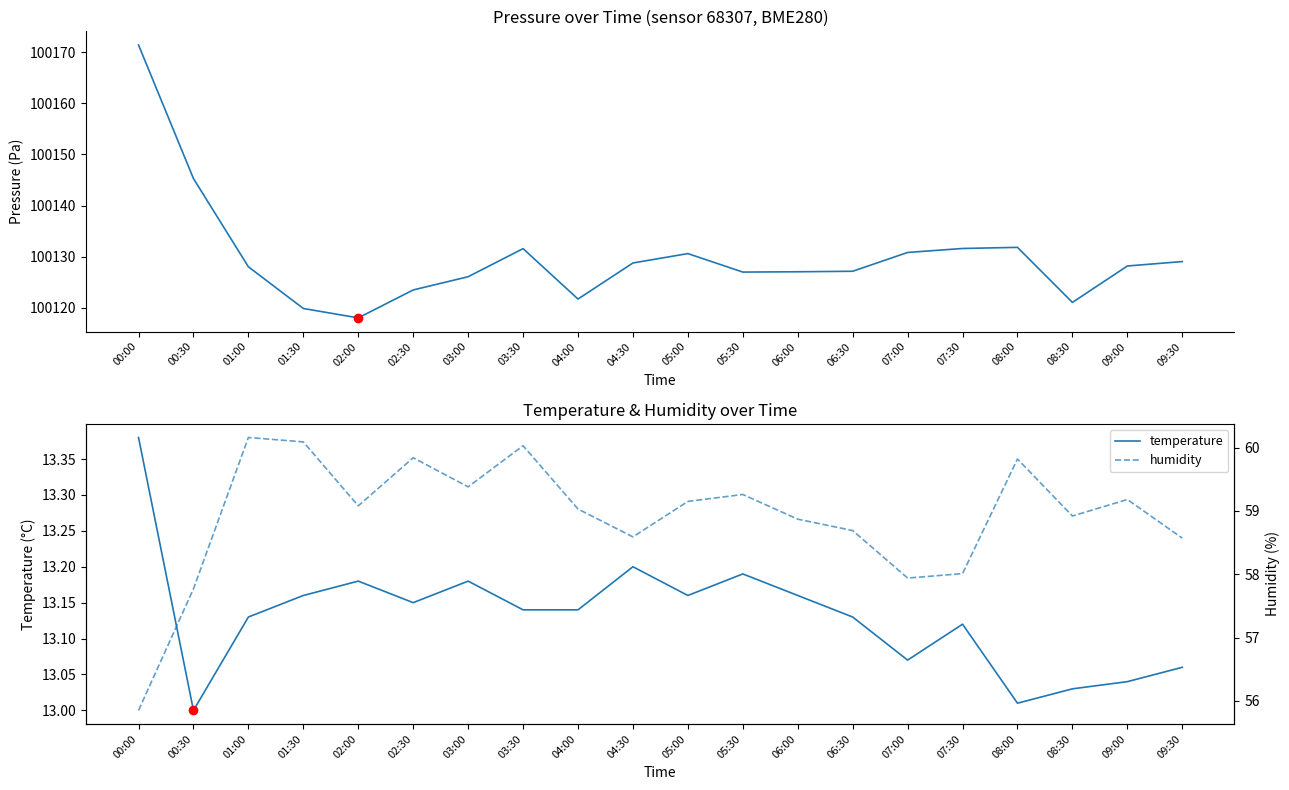

What is the minimum value for pressure?

100118.0